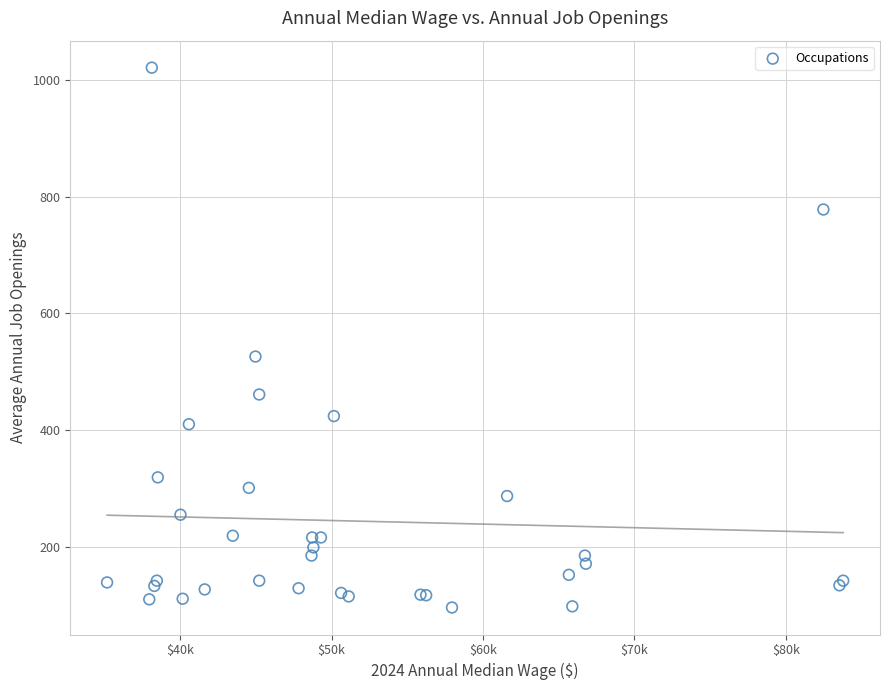

What Y value in the scatter plot is closest to 558?

526